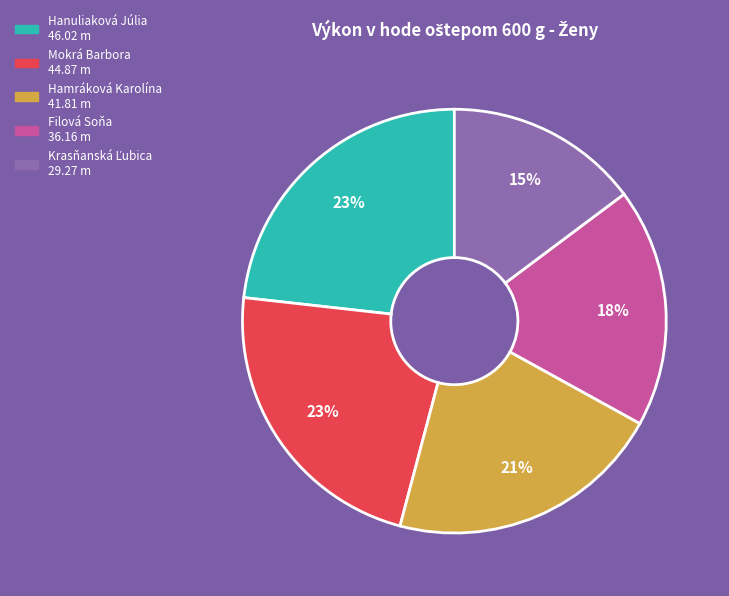

Combined, do Hamráková Karolína and Mokrá Barbora account for over 50%?

No